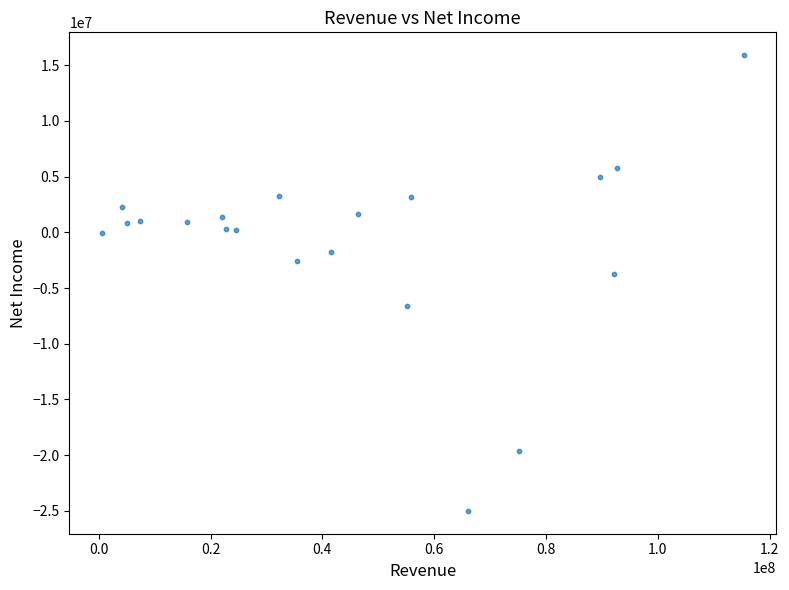

What Y value in the scatter plot is closest to -4550000?

-3700000